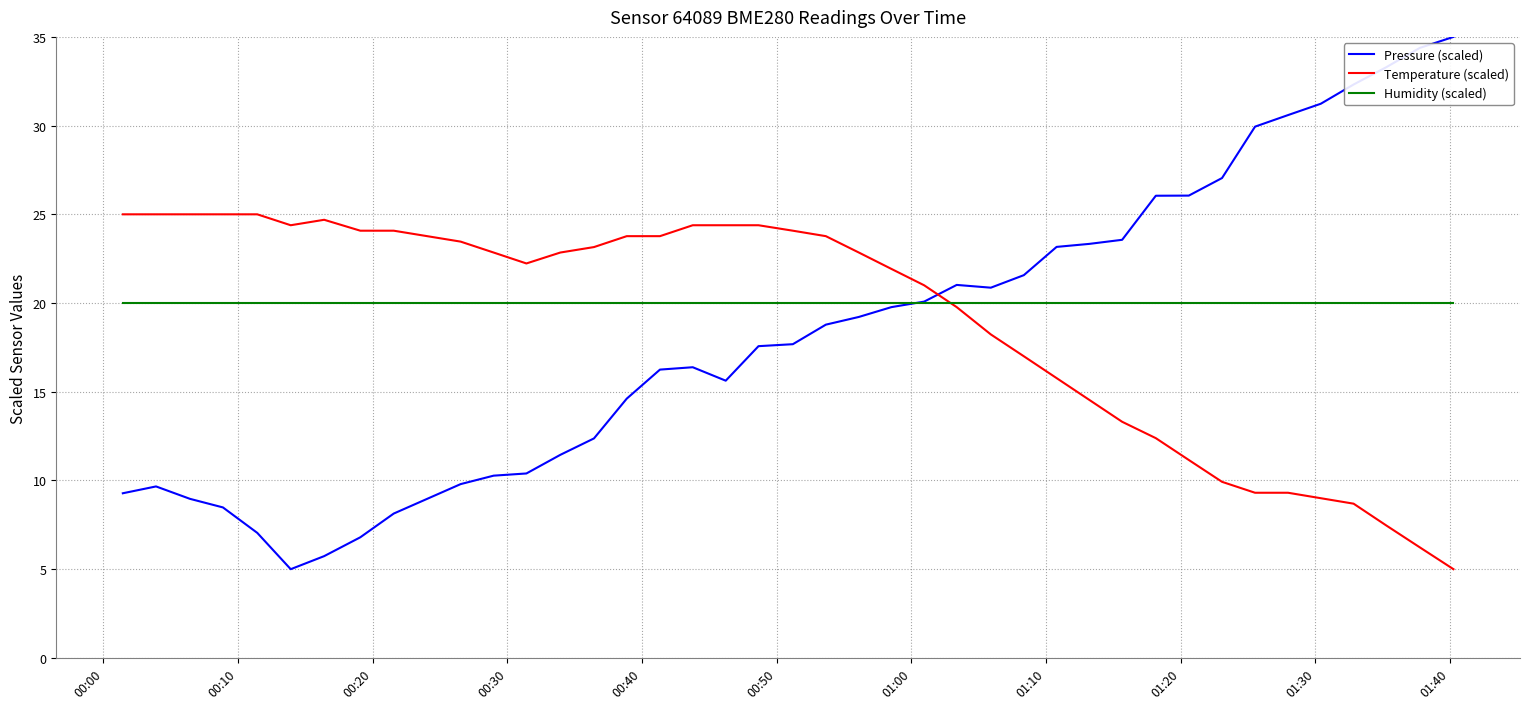

Rank the series by their maximum value, from lowest to highest.

Humidity (scaled), Temperature (scaled), Pressure (scaled)